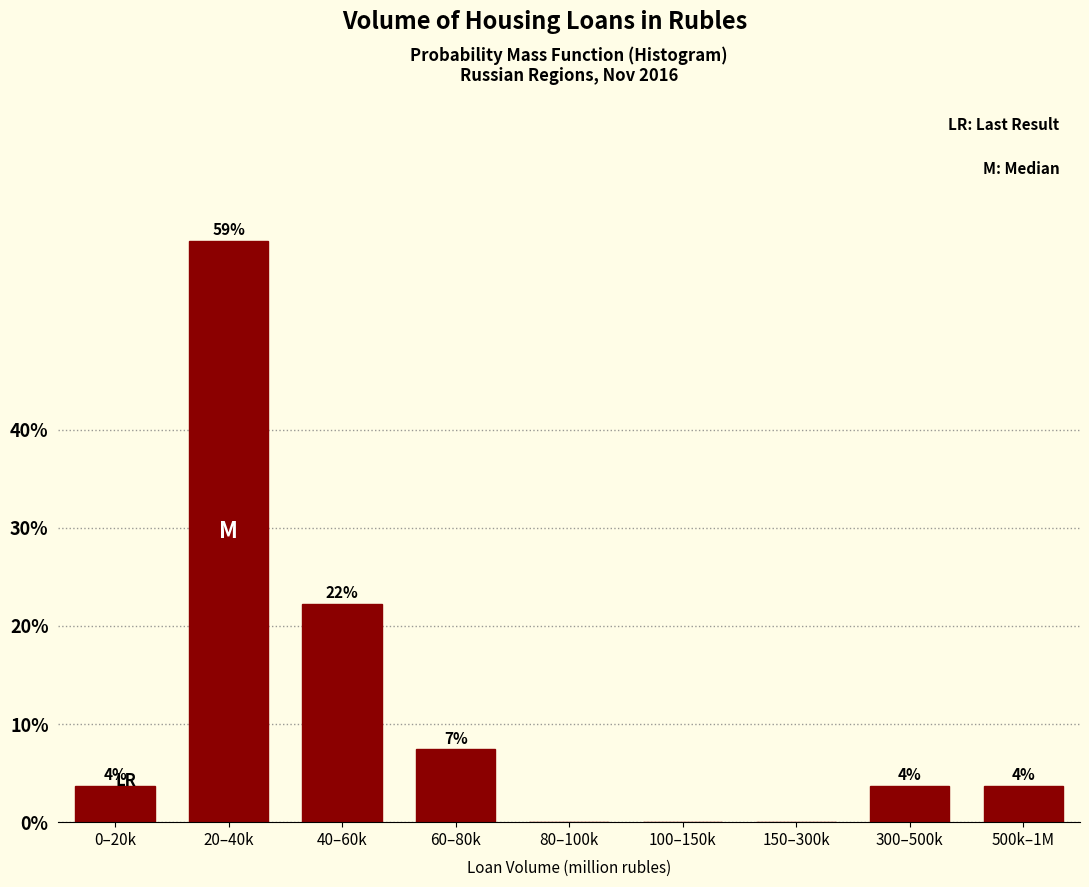

Are the bars horizontal?

No